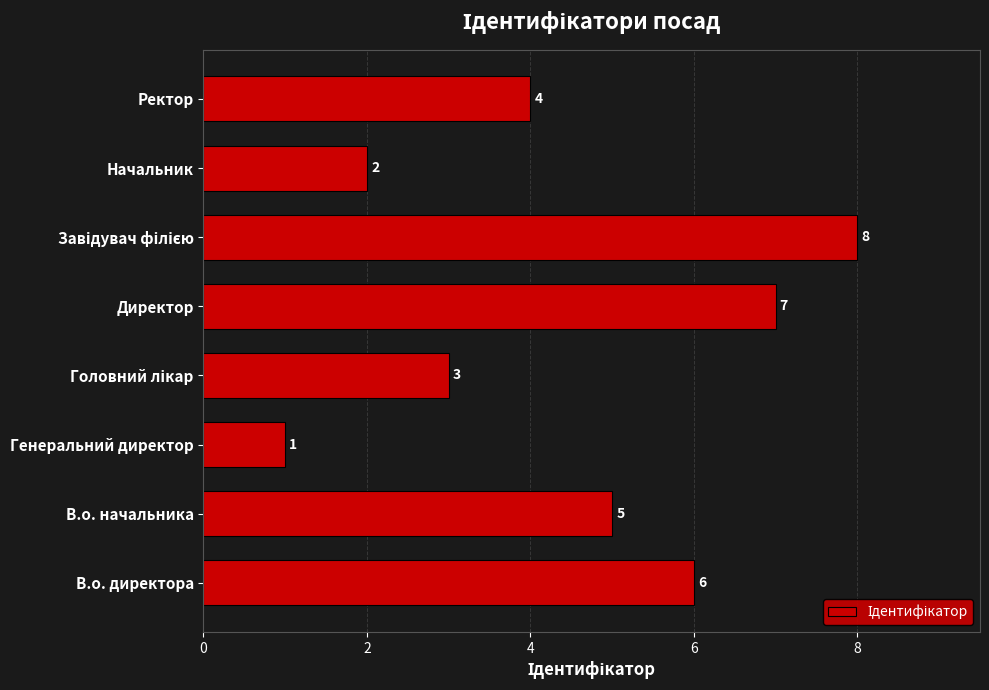

At which category does the chart reach its minimum across all series?

Генеральний директор